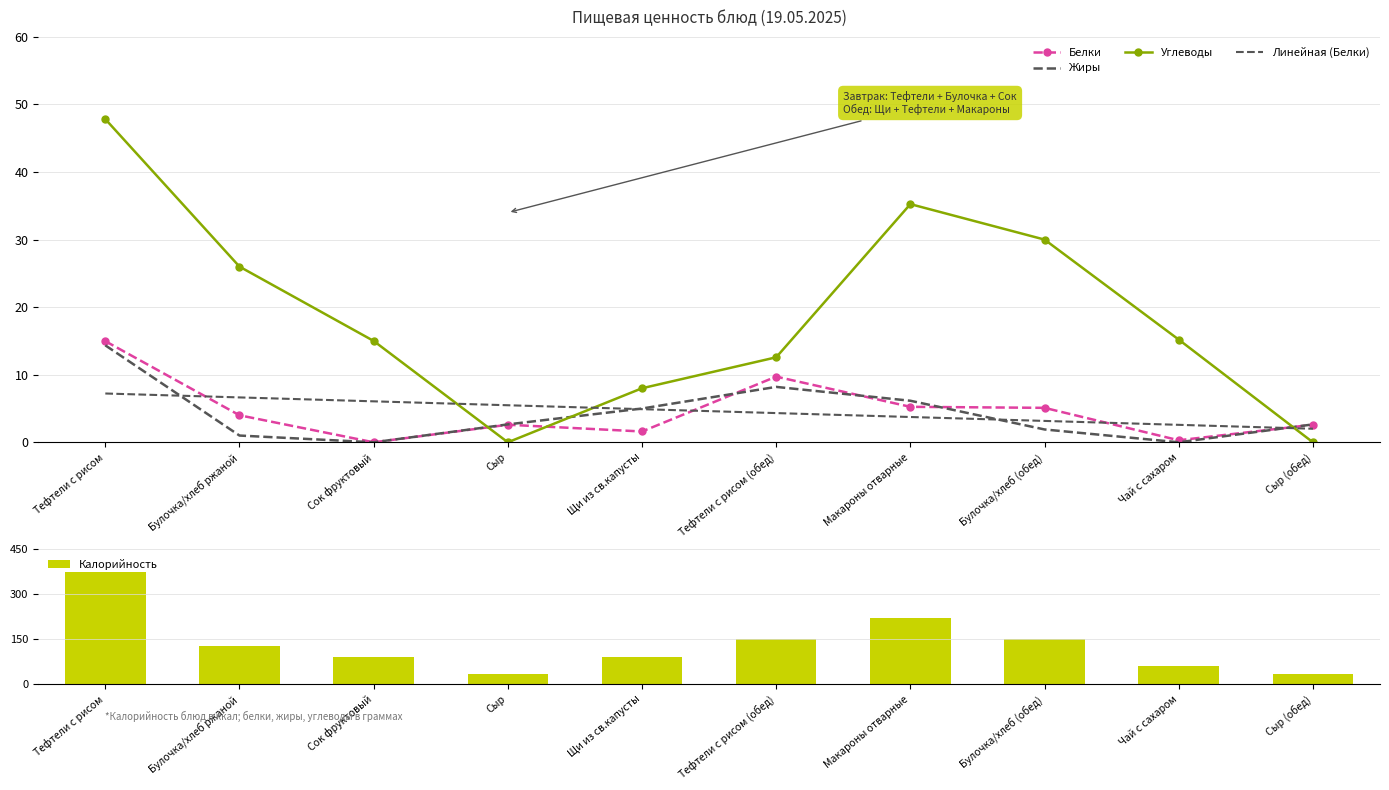

Reading left to right, extract all data points from this chart.

Белки: Тефтели с рисом=15.0	Булочка/хлеб ржаной=4.0	Сок фруктовый=0.0	Сыр=2.6	Щи из св.капусты=1.6	Тефтели с рисом (обед)=9.7	Макароны отварные=5.2	Булочка/хлеб (обед)=5.1	Чай с сахаром=0.3	Сыр (обед)=2.6
Жиры: Тефтели с рисом=14.3	Булочка/хлеб ржаной=1.0	Сок фруктовый=0.0	Сыр=2.6	Щи из св.капусты=5.0	Тефтели с рисом (обед)=8.2	Макароны отварные=6.2	Булочка/хлеб (обед)=1.9	Чай с сахаром=0.0	Сыр (обед)=2.6
Углеводы: Тефтели с рисом=47.8	Булочка/хлеб ржаной=26.0	Сок фруктовый=15.0	Сыр=0.0	Щи из св.капусты=8.0	Тефтели с рисом (обед)=12.6	Макароны отварные=35.2	Булочка/хлеб (обед)=30.0	Чай с сахаром=15.2	Сыр (обед)=0.0
Линейная (Белки): Тефтели с рисом=7.2	Булочка/хлеб ржаной=6.6	Сок фруктовый=6.1	Сыр=5.5	Щи из св.капусты=4.9	Тефтели с рисом (обед)=4.3	Макароны отварные=3.7	Булочка/хлеб (обед)=3.2	Чай с сахаром=2.6	Сыр (обед)=2.0
Калорийность: Тефтели с рисом=372.3	Булочка/хлеб ржаной=127.0	Сок фруктовый=90.0	Сыр=34.0	Щи из св.капусты=91.0	Тефтели с рисом (обед)=151.8	Макароны отварные=220.5	Булочка/хлеб (обед)=150.0	Чай с сахаром=60.0	Сыр (обед)=34.0